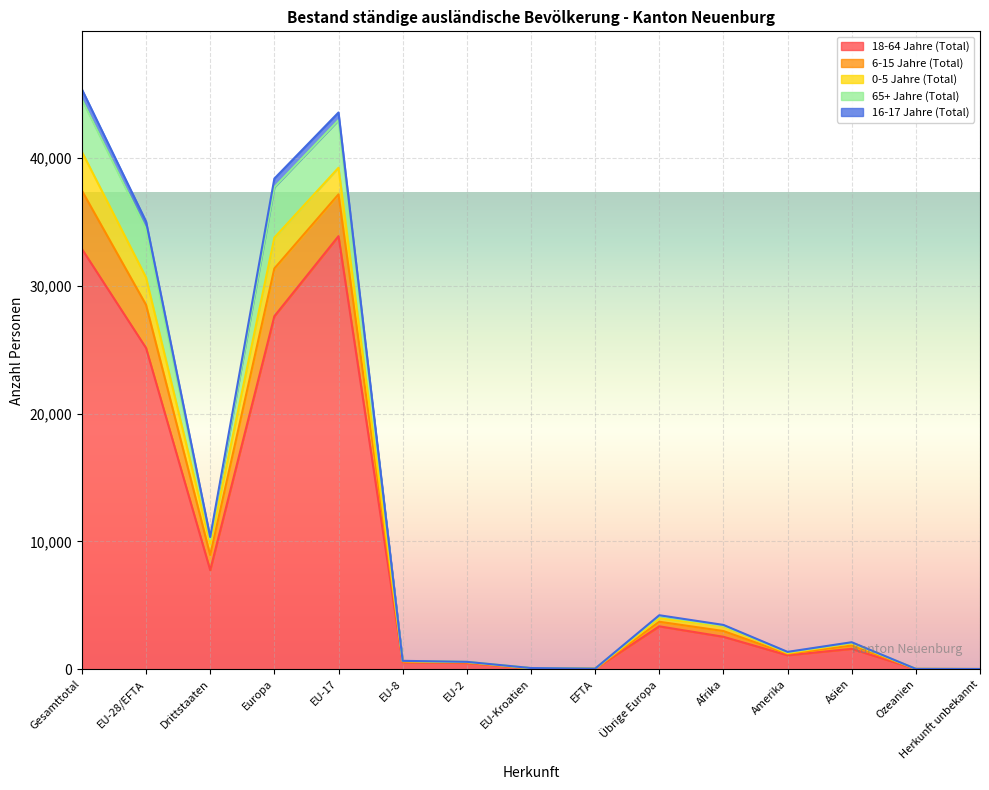

The 18-64 Jahre (Total) series shows 1092 at Amerika. True or false?

True